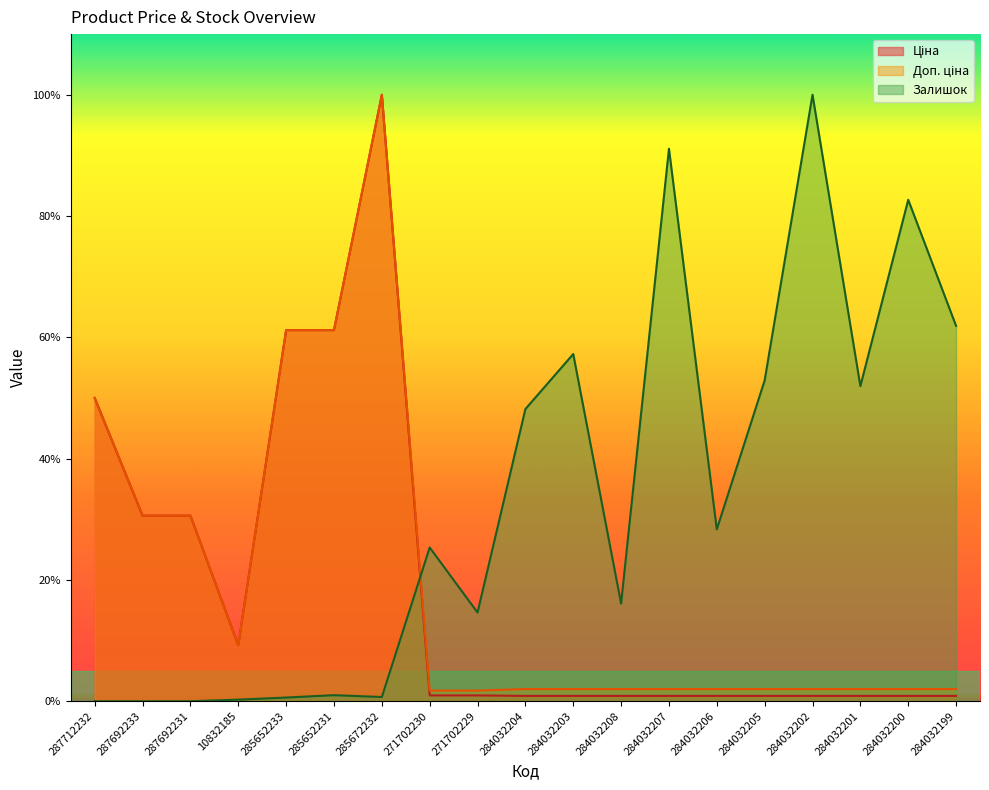

How many distinct data groups are displayed?

3